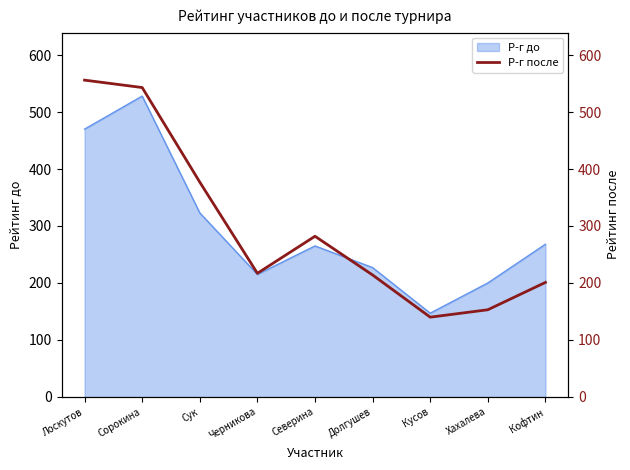

What position from the right is Хахалева?

2